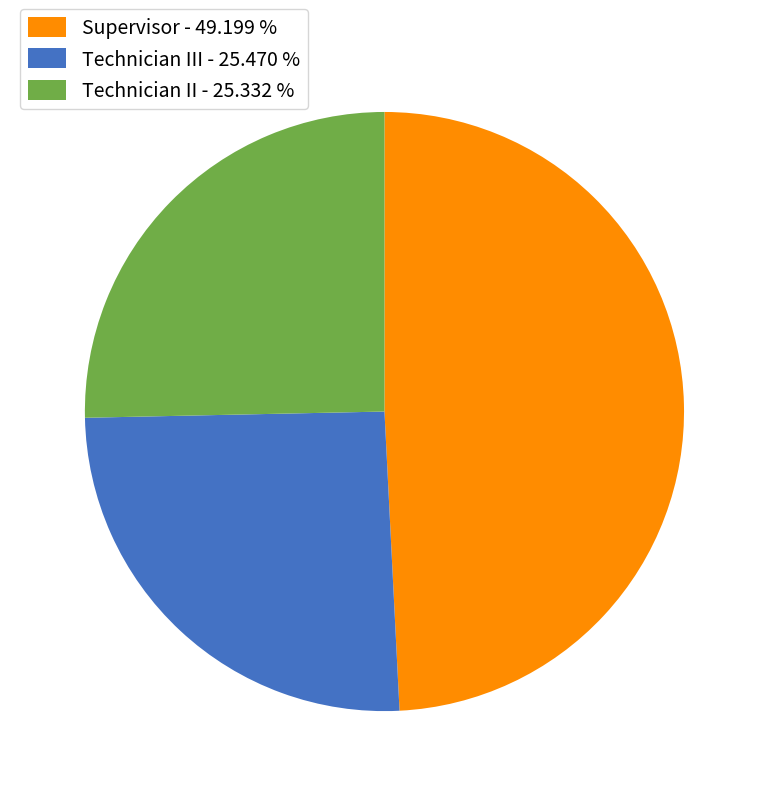

Is there any slice that represents more than half of the pie?

No